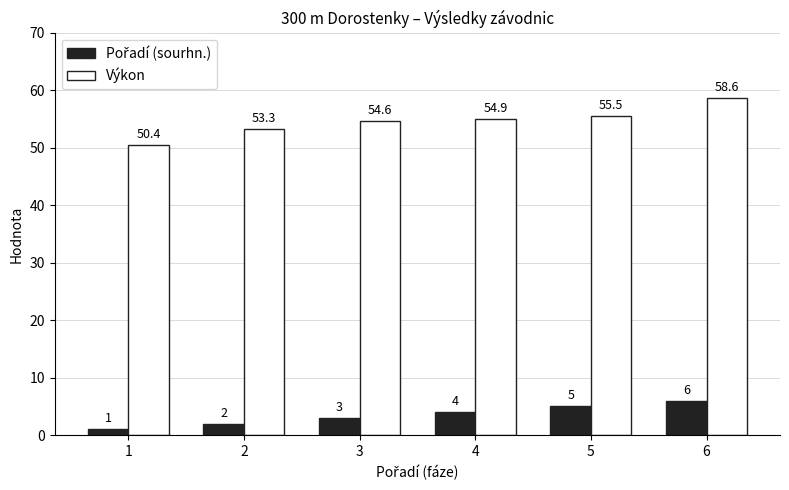

What is the difference between the Výkon values at 1 and 5?

5.1